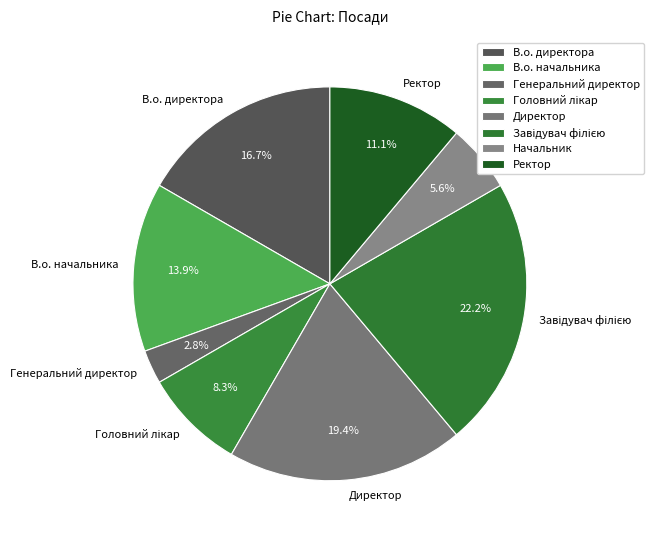

Is the sum of Генеральний директор and В.о. директора greater than half?

No